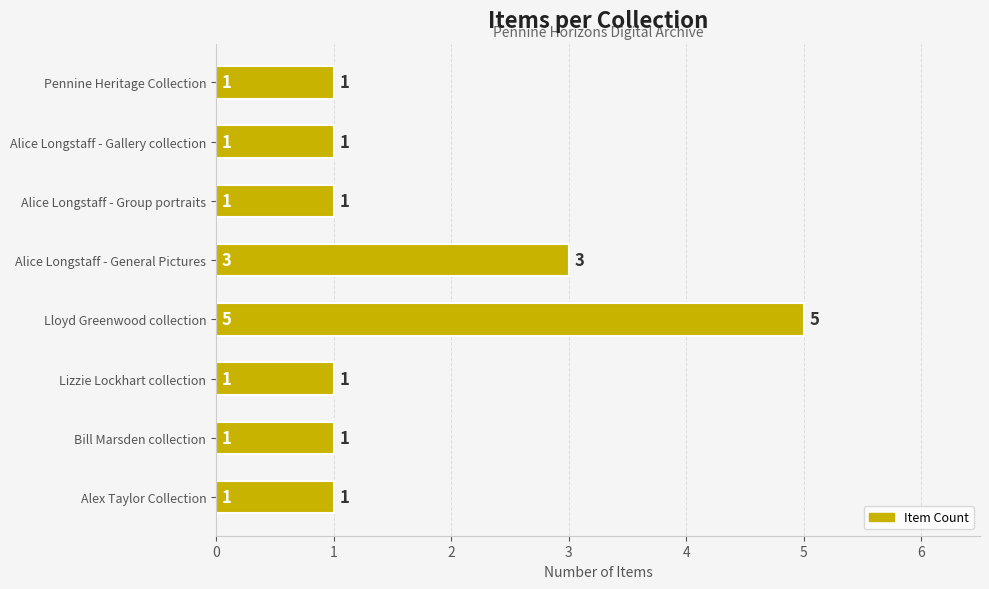

What is the sum of the values at Lloyd Greenwood collection and Alice Longstaff - Group portraits?

6